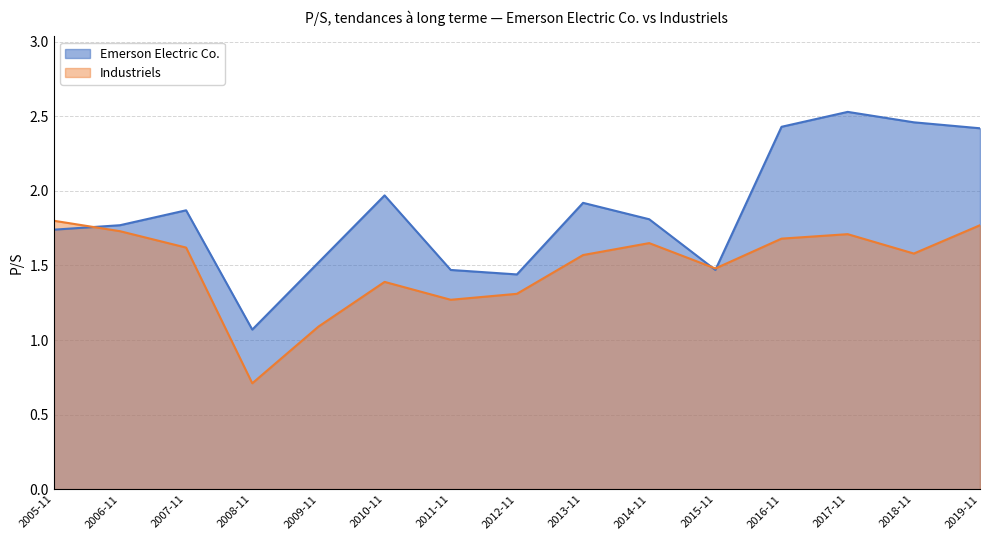

How many intersections are there between Industriels and Emerson Electric Co.?

3